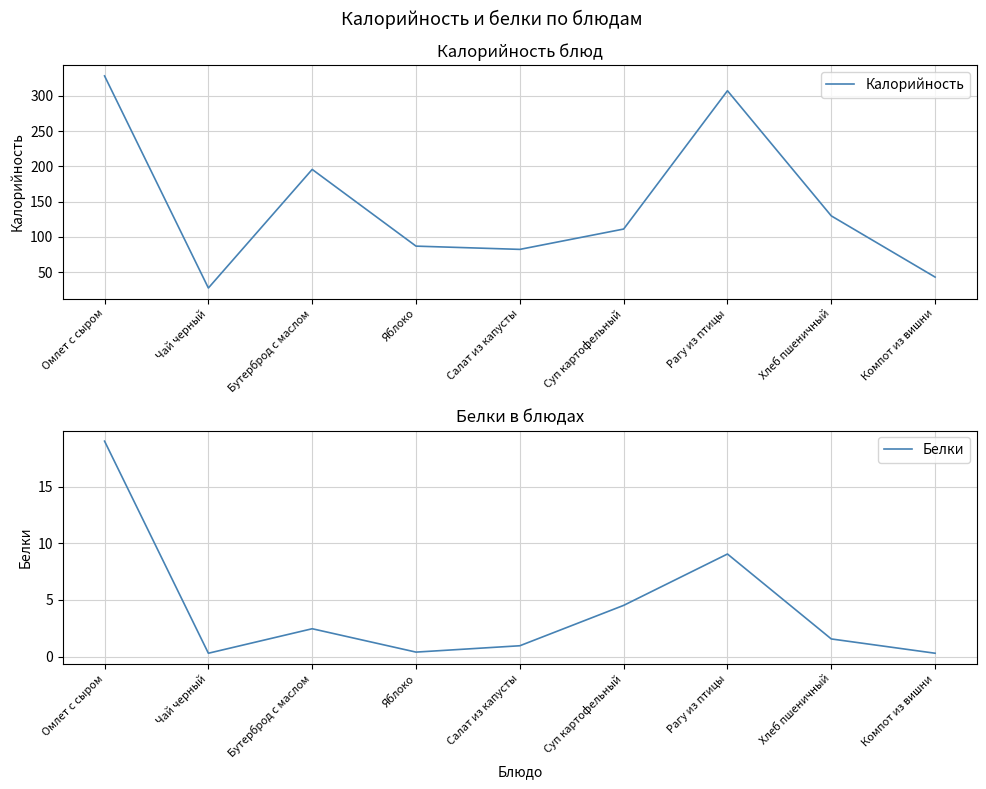

Rank the series by their maximum value, from lowest to highest.

Белки, Калорийность